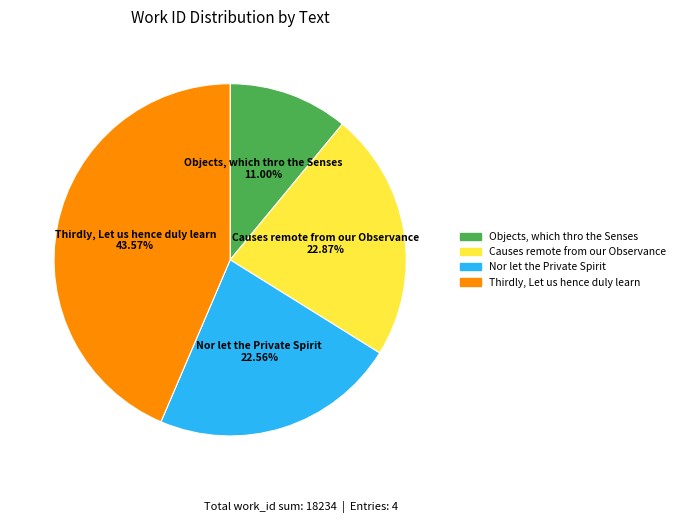

What percentage is NOT represented by Thirdly, Let us hence duly learn?

56.4%